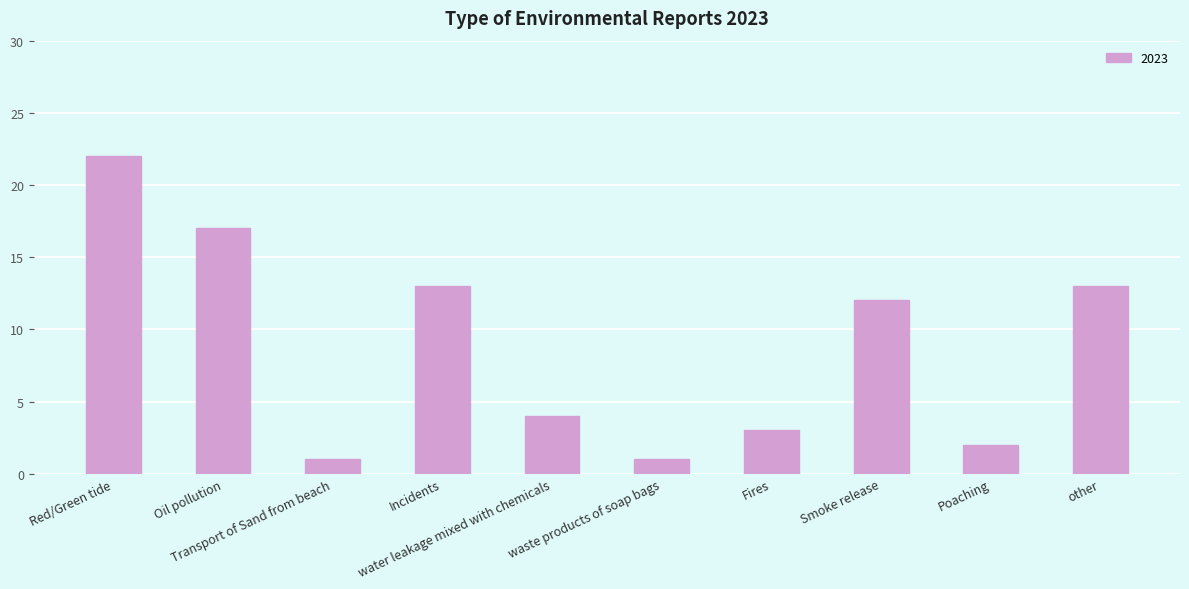

Reading left to right, transcribe all the data shown in this chart.

22	17	1	13	4	1	3	12	2	13